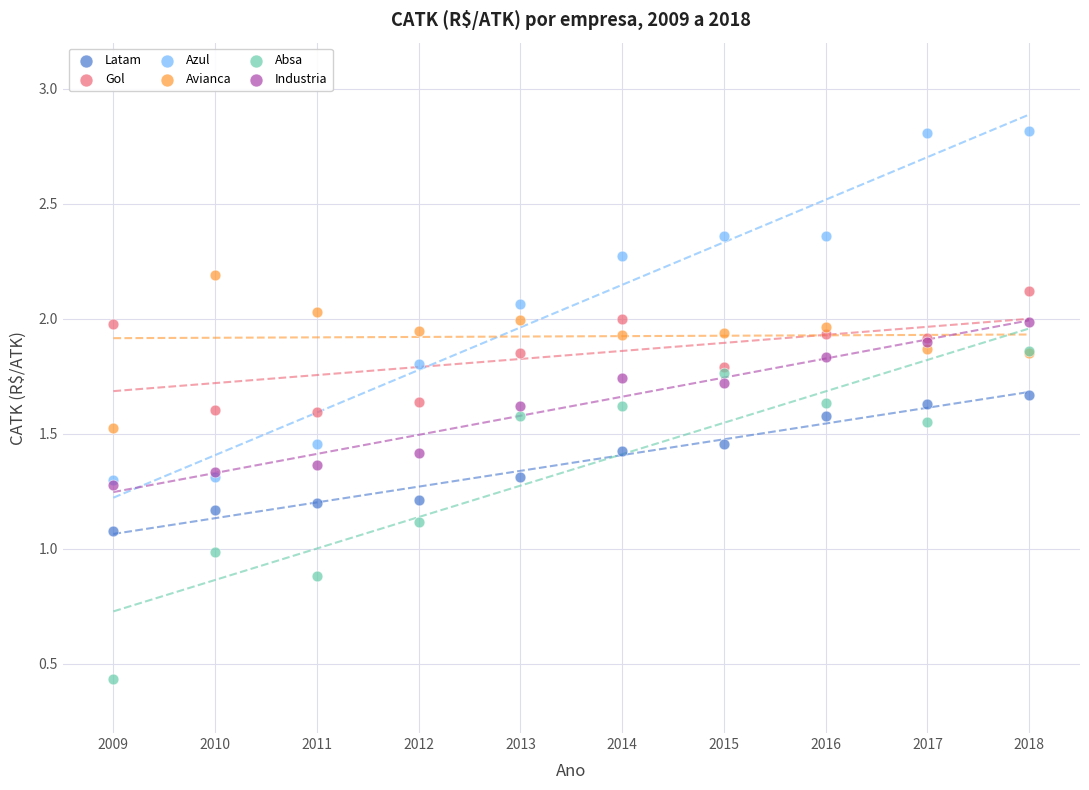

What are all the series names shown in the legend?

Latam, Gol, Azul, Avianca, Absa, Industria